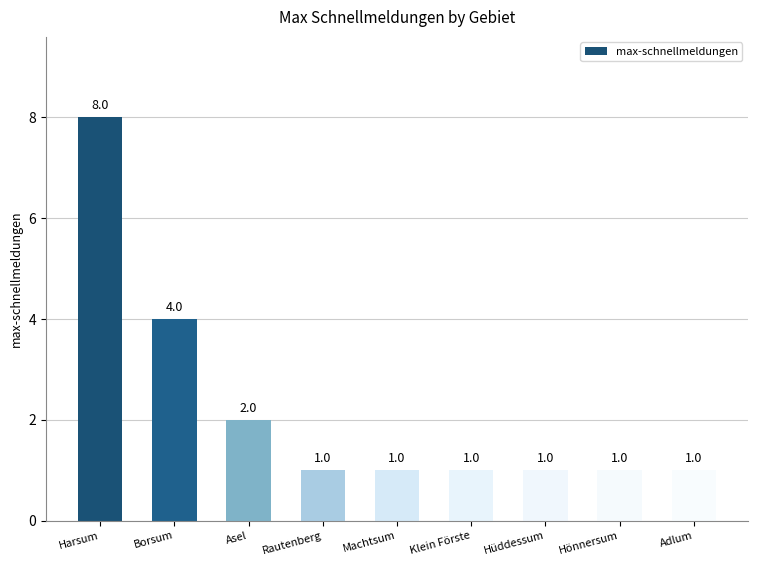

What is the sum of the values at Machtsum and Klein Förste?

2